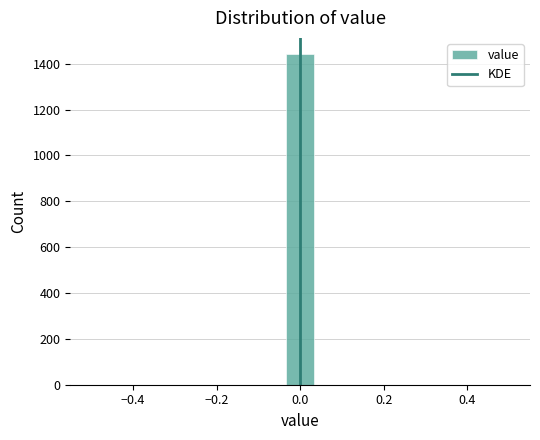

Around what value on the x-axis is the tallest bar? Give the approximate position of its centre, as read against the axis.

0.00